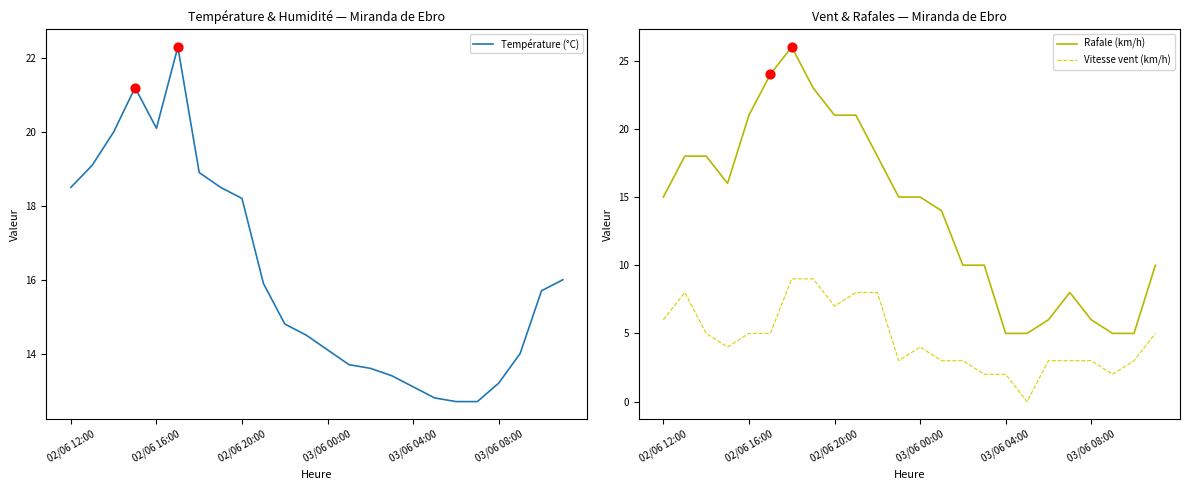

At how many categories does at least one series exceed 1?

24